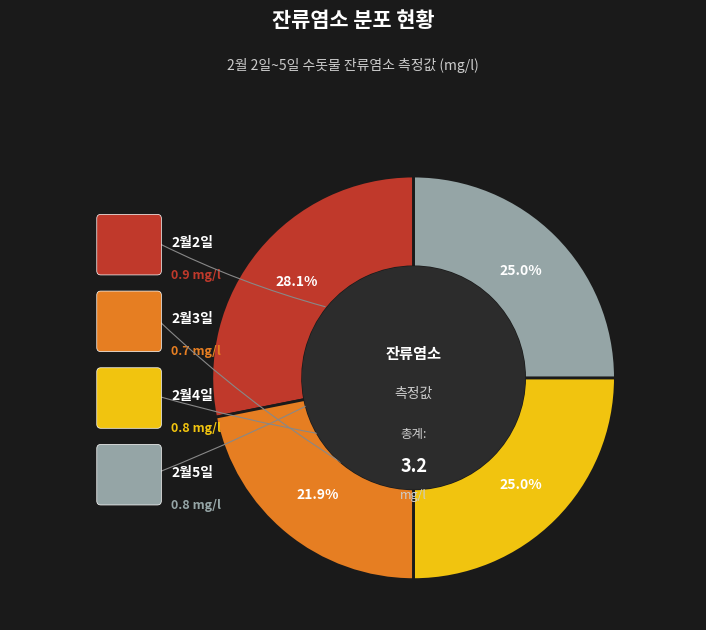

Is there any slice that represents more than half of the pie?

No